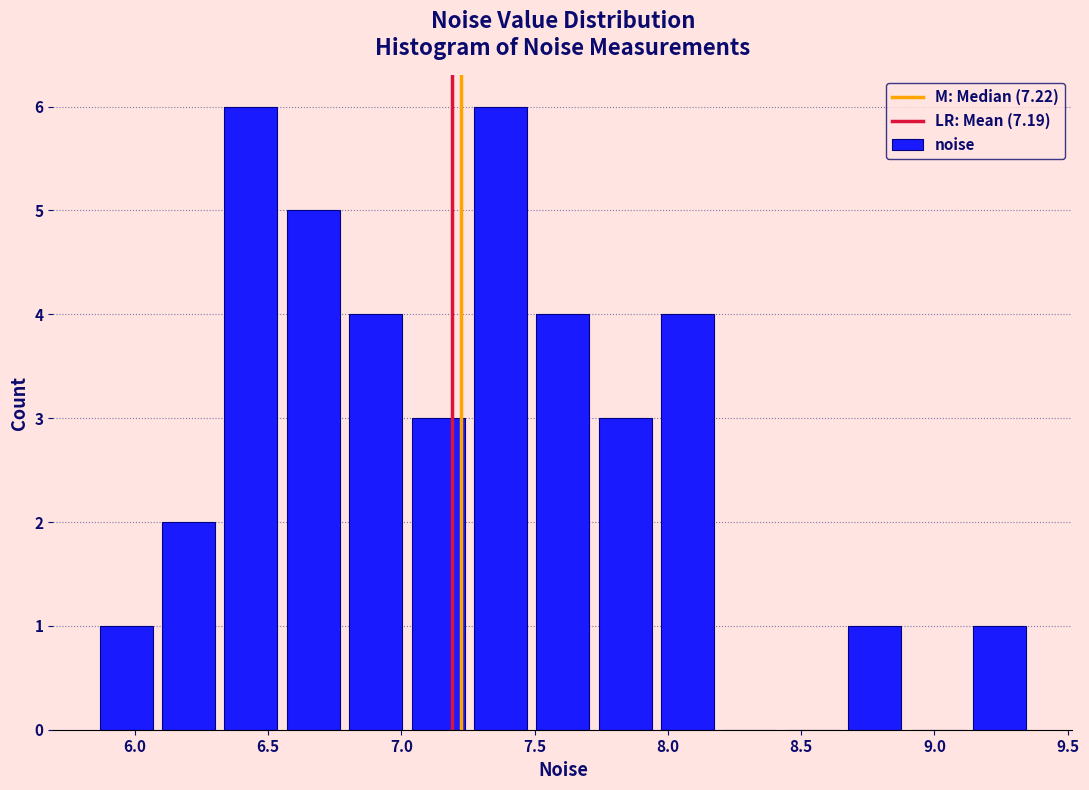

Reading left to right, transcribe this chart: for each bar, give the range it covers on the x-axis and its height. Neither the bar edges nor the heights are printed on the chart, so give them approximately, as read against the axes.

5.85 to 6.10: 1
6.10 to 6.30: 2
6.30 to 6.55: 6
6.55 to 6.80: 5
6.80 to 7.00: 4
7.00 to 7.25: 3
7.25 to 7.50: 6
7.50 to 7.70: 4
7.70 to 7.95: 3
7.95 to 8.20: 4
8.20 to 8.40: 0
8.40 to 8.65: 0
8.65 to 8.90: 1
8.90 to 9.15: 0
9.15 to 9.35: 1